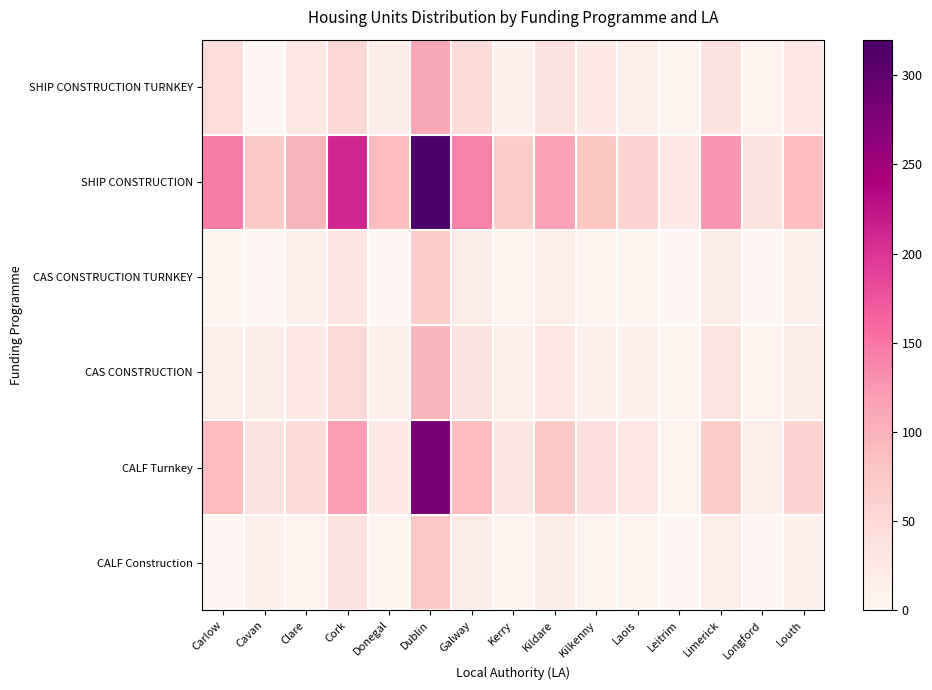

Which series has the largest total across all categories?

SHIP CONSTRUCTION